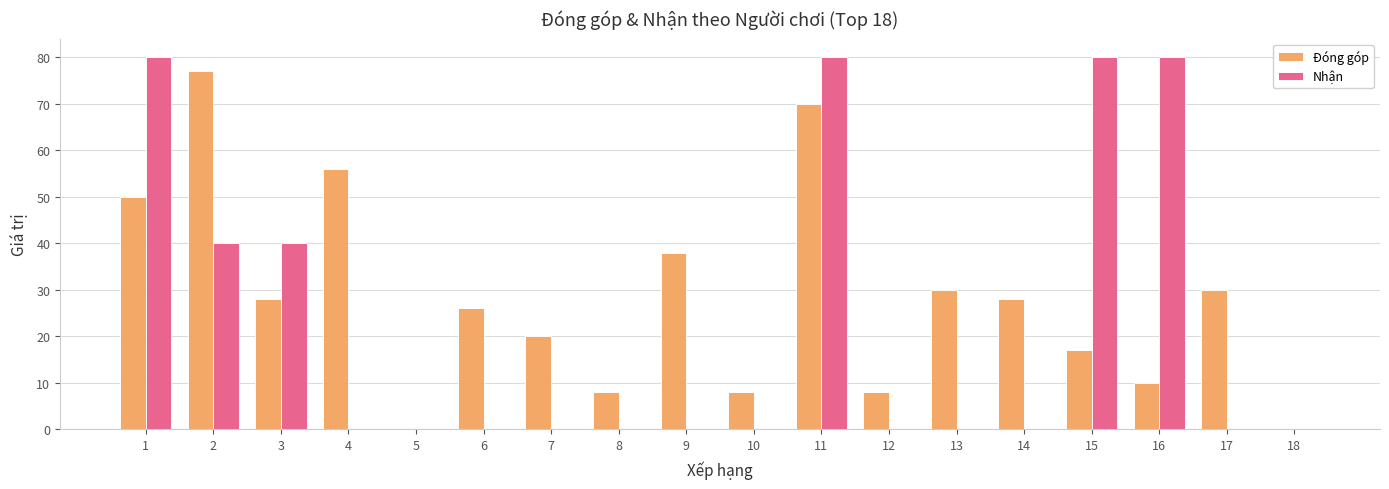

How many distinct data groups are displayed?

2